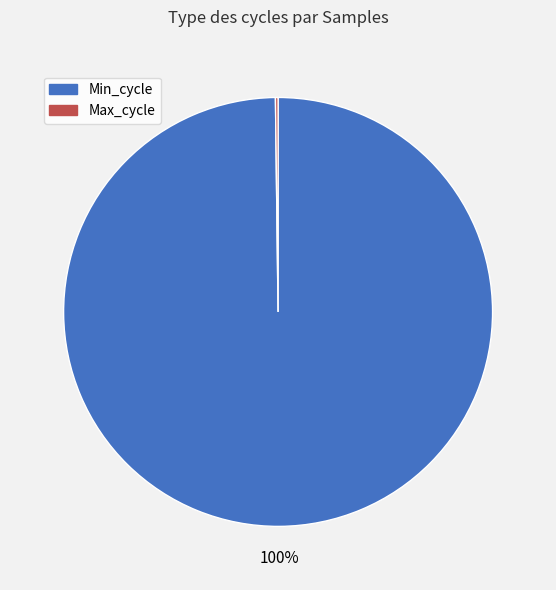

Does any single category account for the majority?

Yes